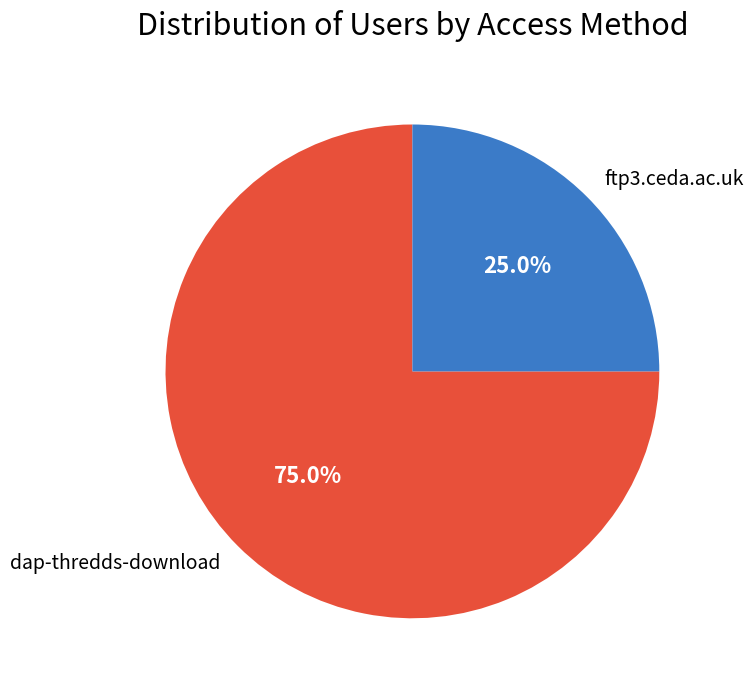

To the nearest percent, what is the difference between the largest and smallest slice percentages?

50%